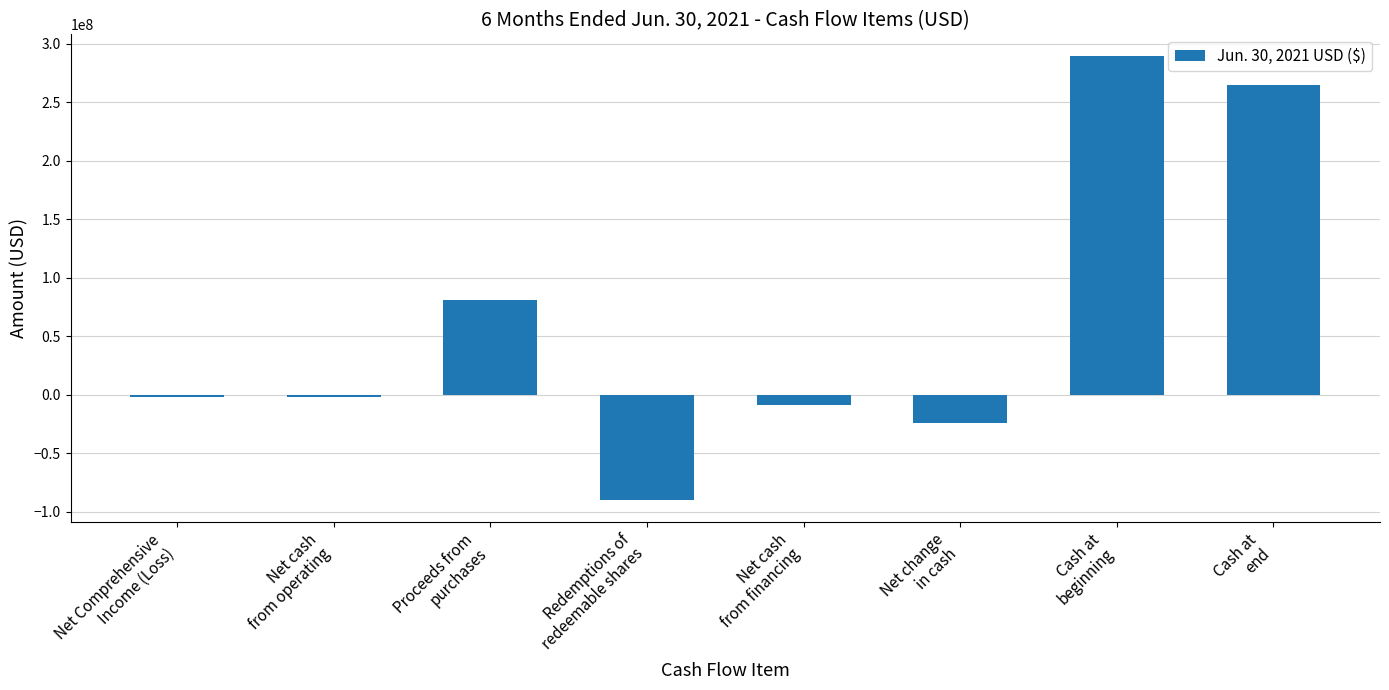

What is the sum of all values?

509493138